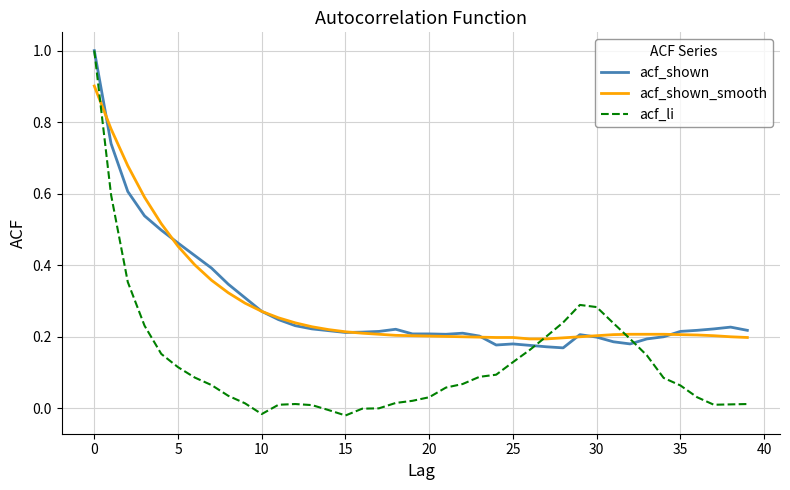

Which series has the largest range (max minus min)?

acf_li